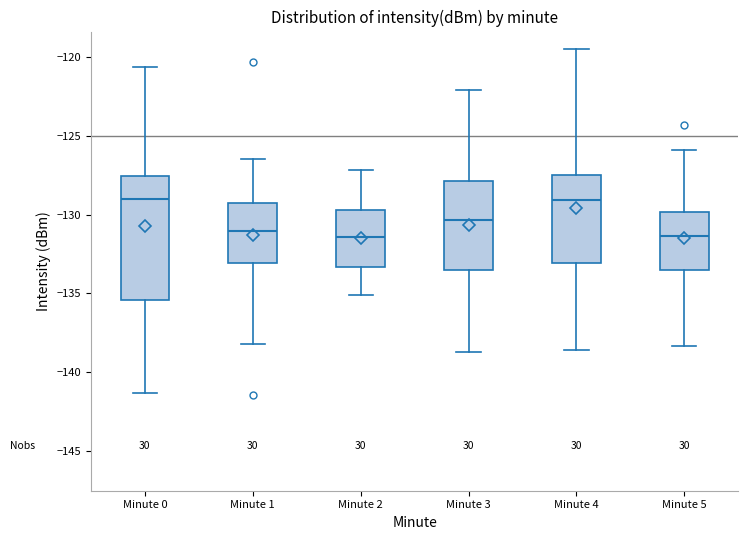

Where is the lower edge of the box for Minute 0 on the y-axis? The values are not printed on the chart, so give them approximately, as read against the axis.

-135.5